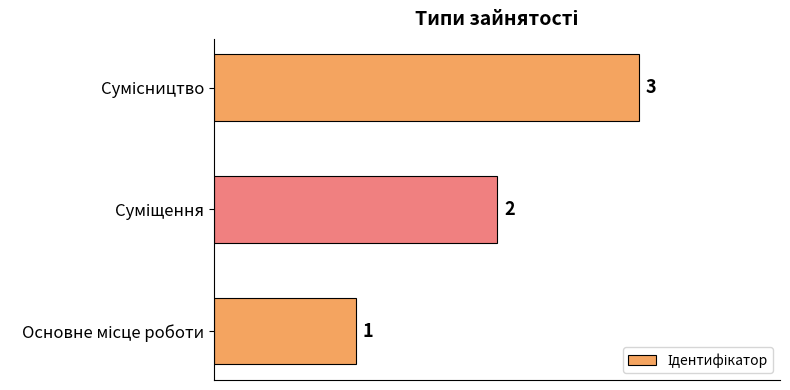

Count the values in the range 1 to 3.

3